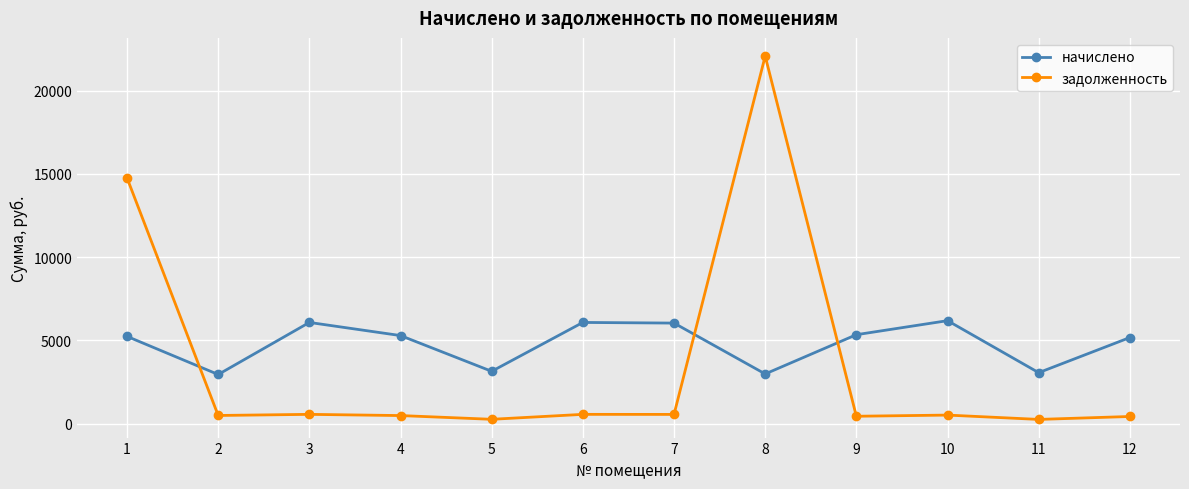

What is the maximum value for задолженность?

22068.0